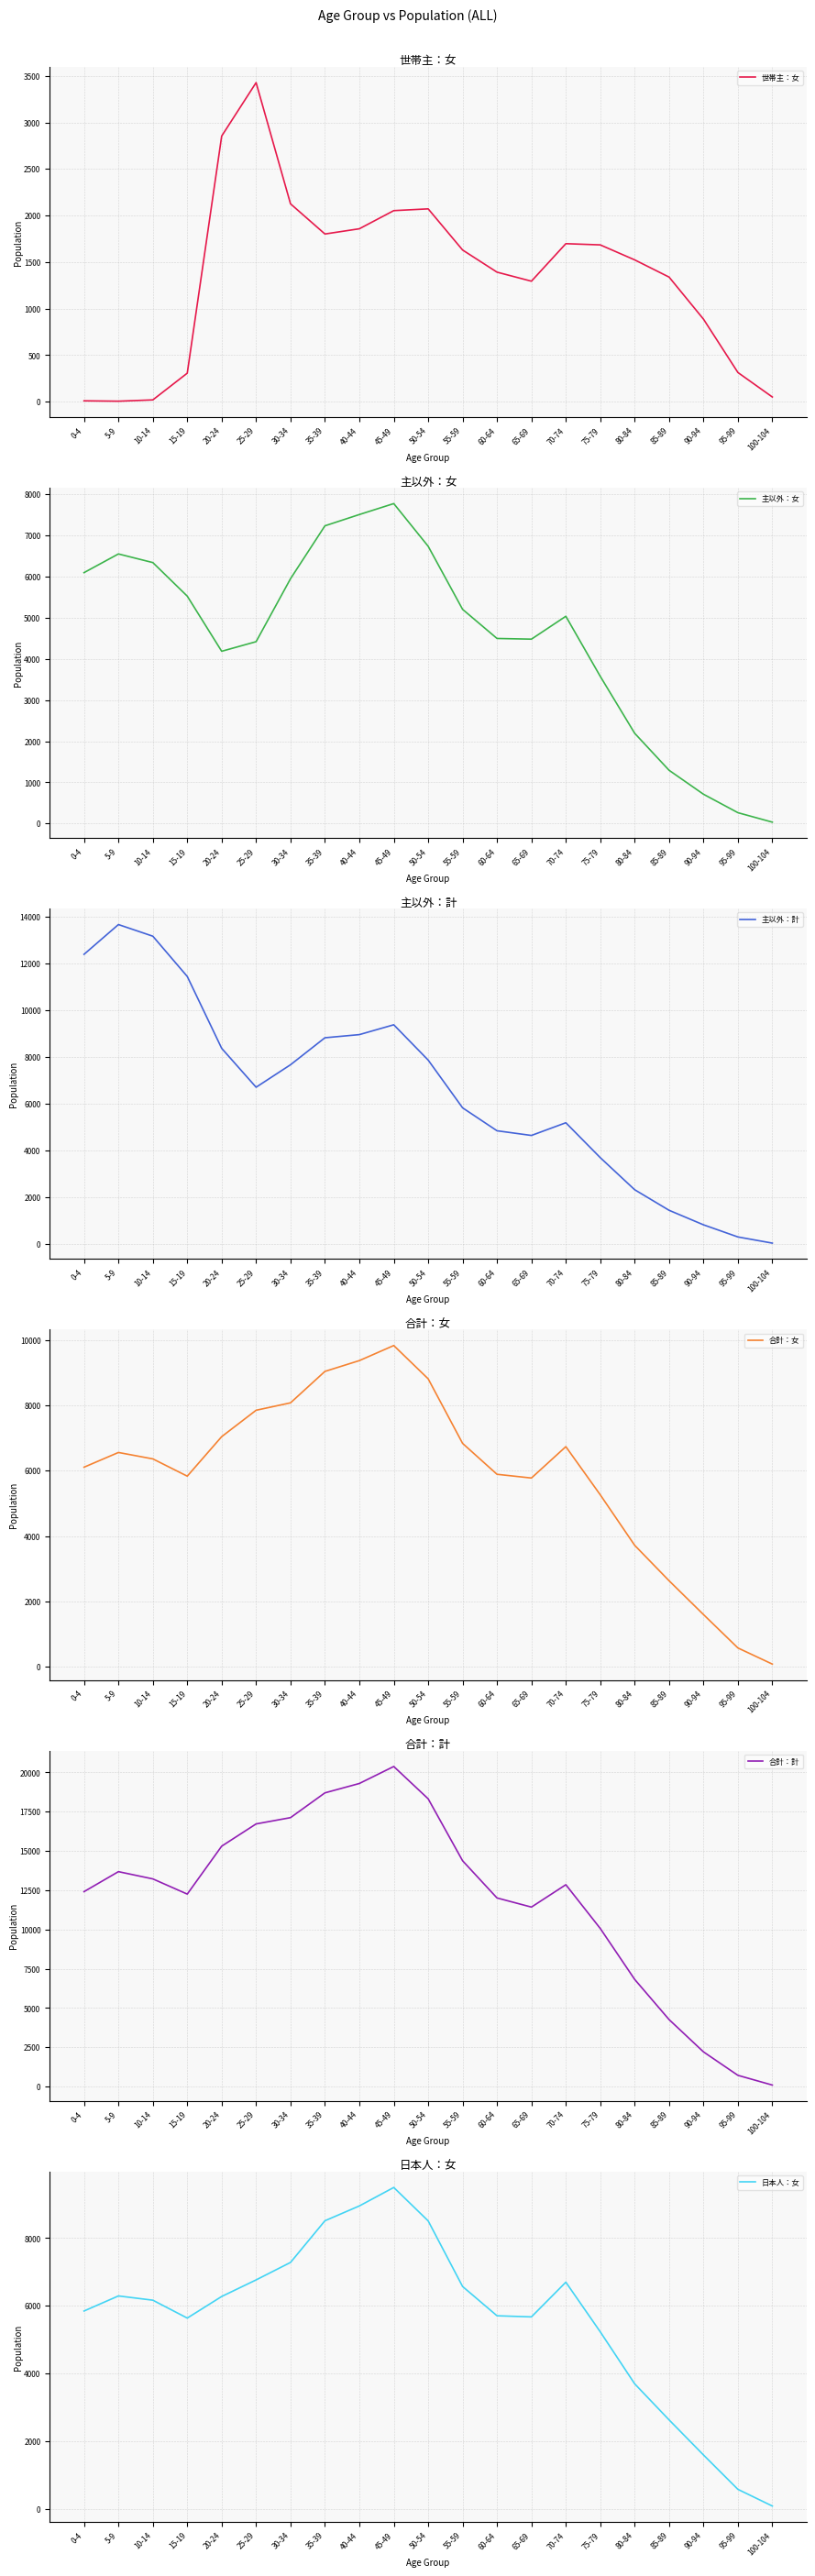

Is this an area chart (filled region under the line)?

No